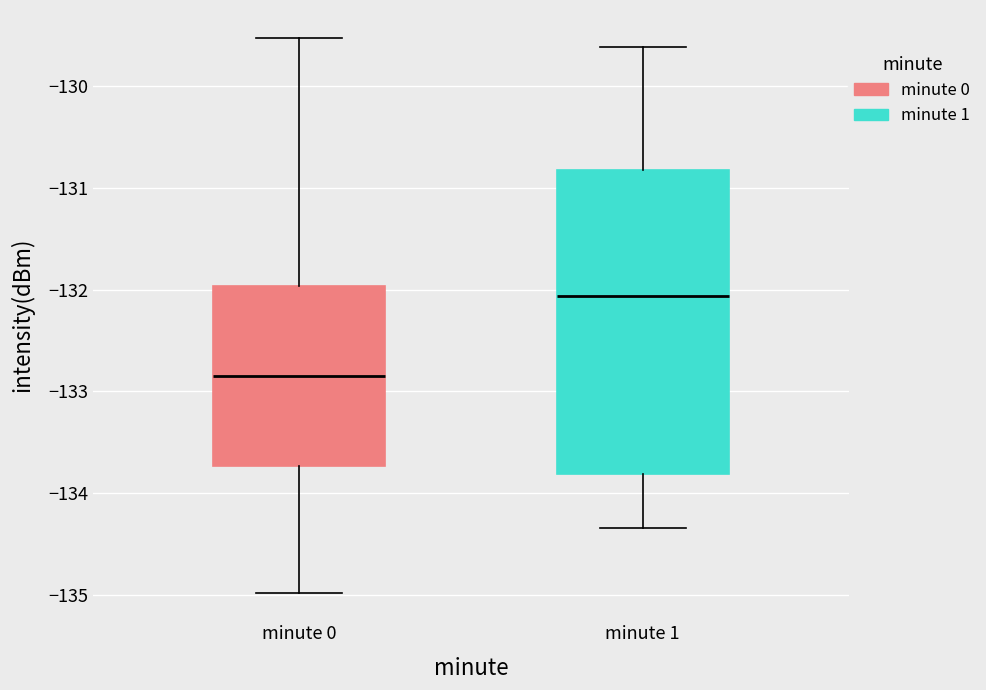

Comparing the boxes themselves (not the whiskers), which one is the tallest?

minute 1